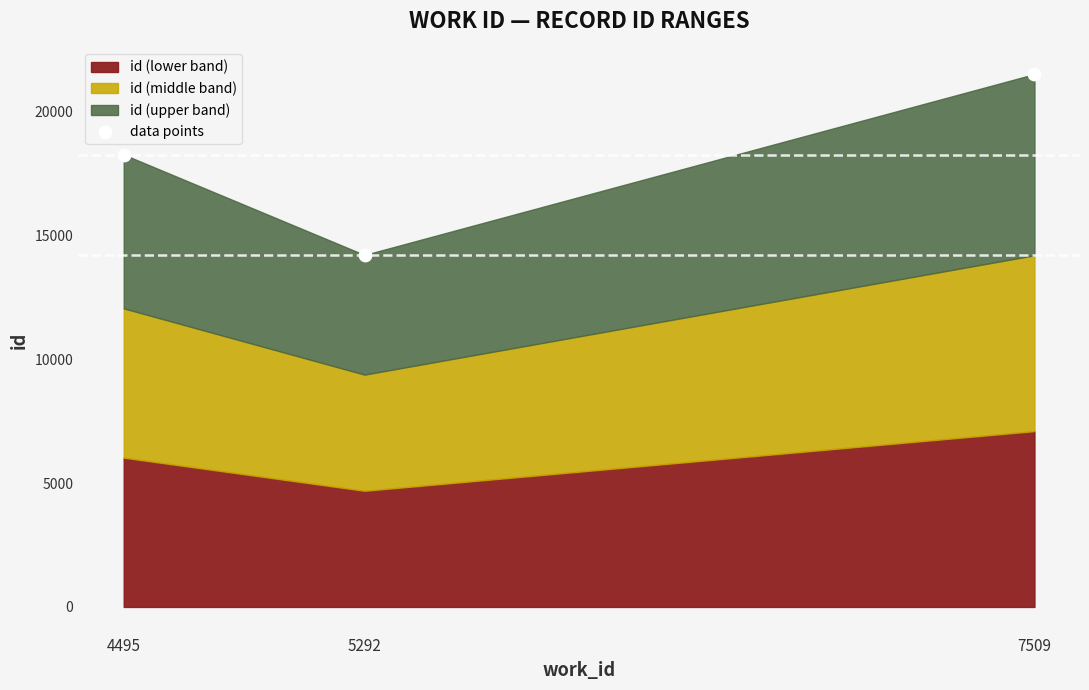

What is the average X value?

5765